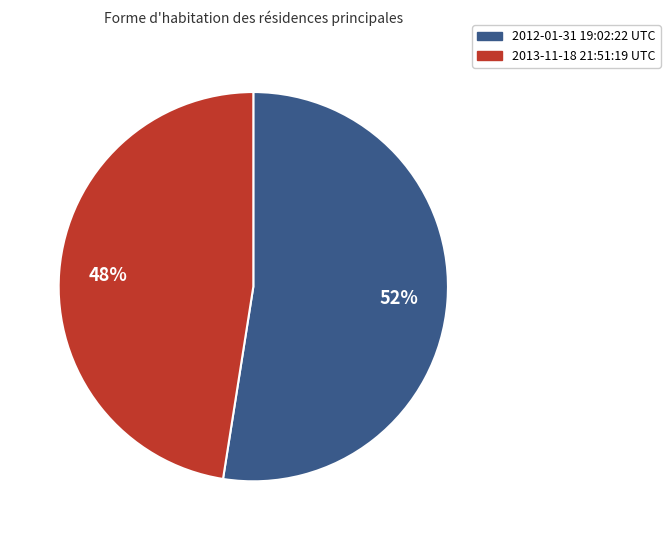

Count the number of slices in the pie.

2